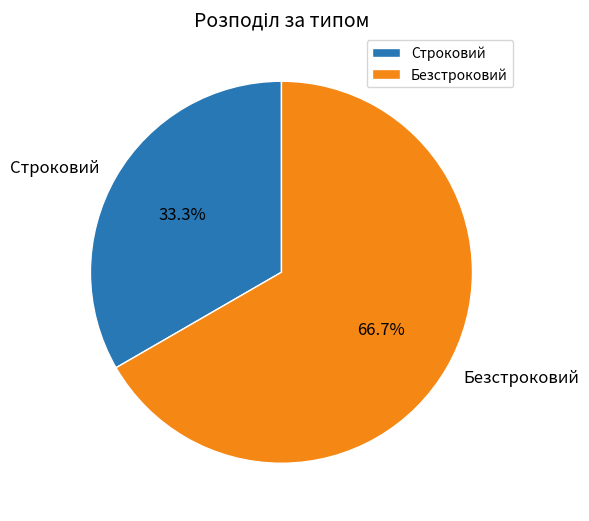

Which slice is the largest?

Безстроковий